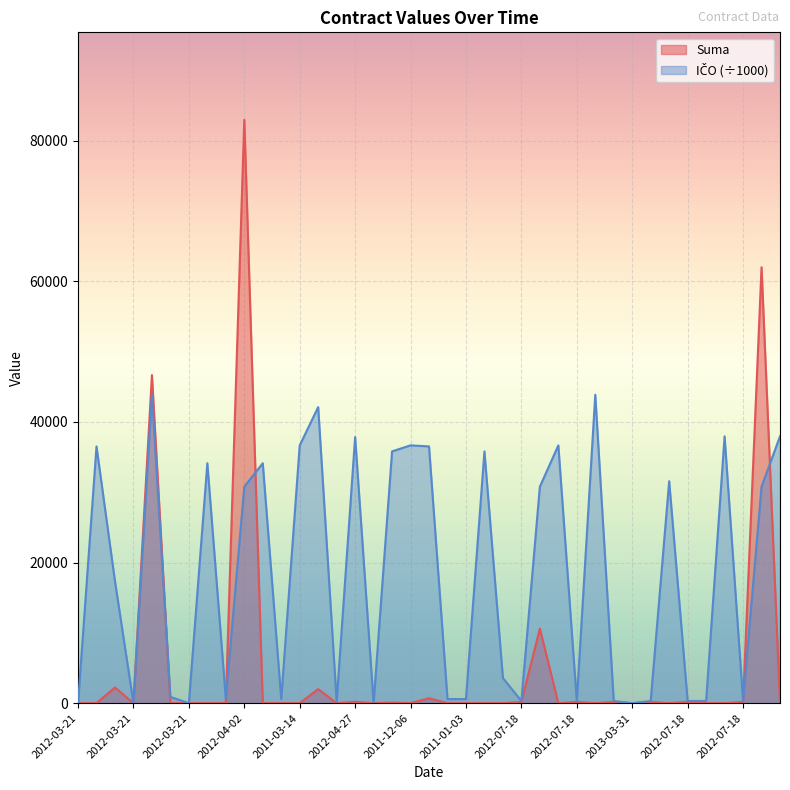

How many categories are shown in the chart?

39